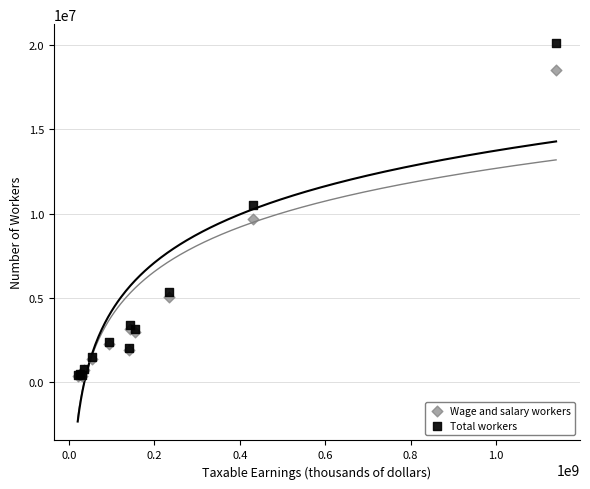

What are all the series names shown in the legend?

Wage and salary workers, Total workers